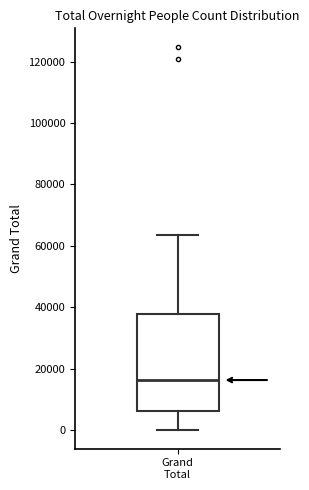

Where does the upper whisker of the box for Grand Total end on the y-axis? The values are not printed on the chart, so give them approximately, as read against the axis.

64000